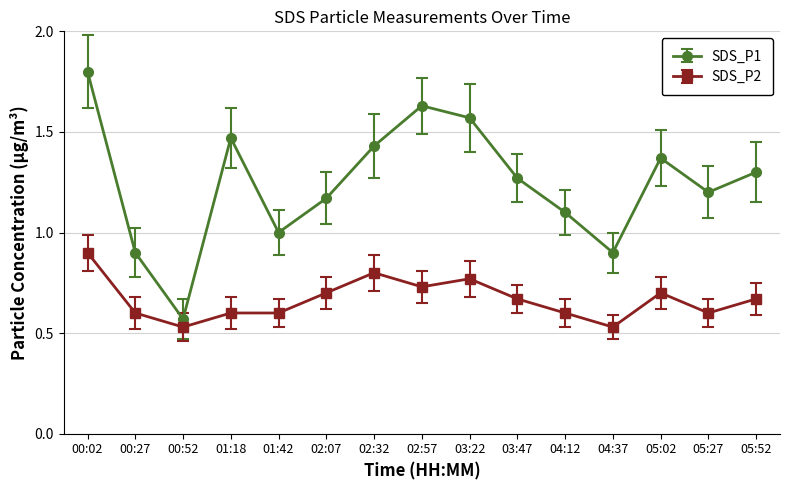

True or false: SDS_P1 has more than 0 points higher than both neighbors.

True